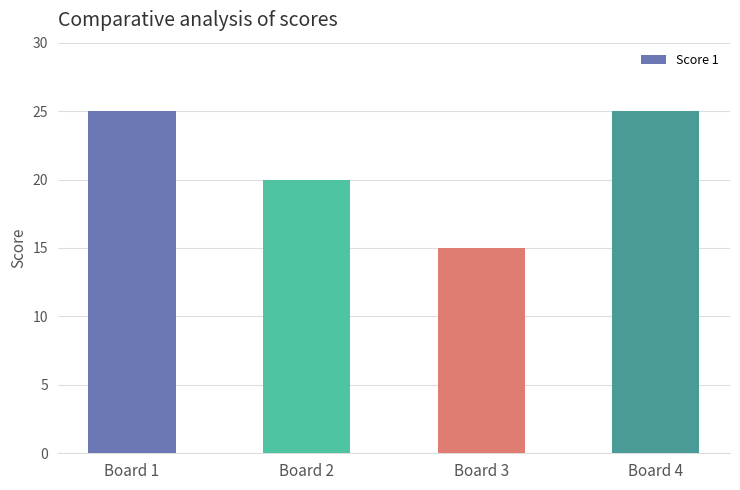

Reading right to left, what are all the values shown in this chart?

Board 4=25	Board 3=15	Board 2=20	Board 1=25